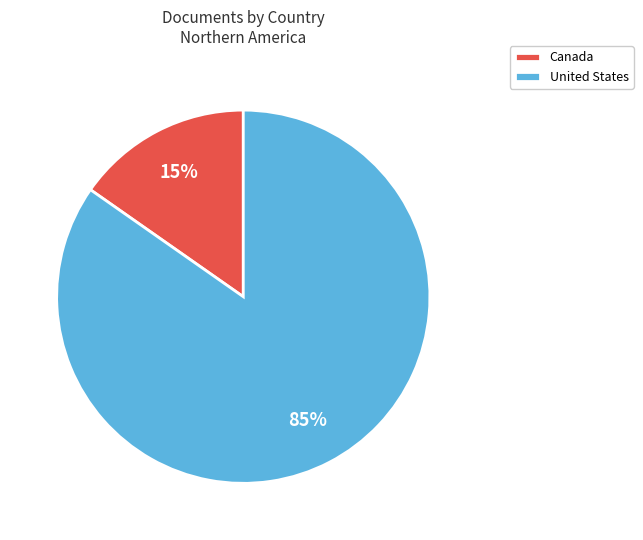

What is the largest slice in the pie chart?

United States